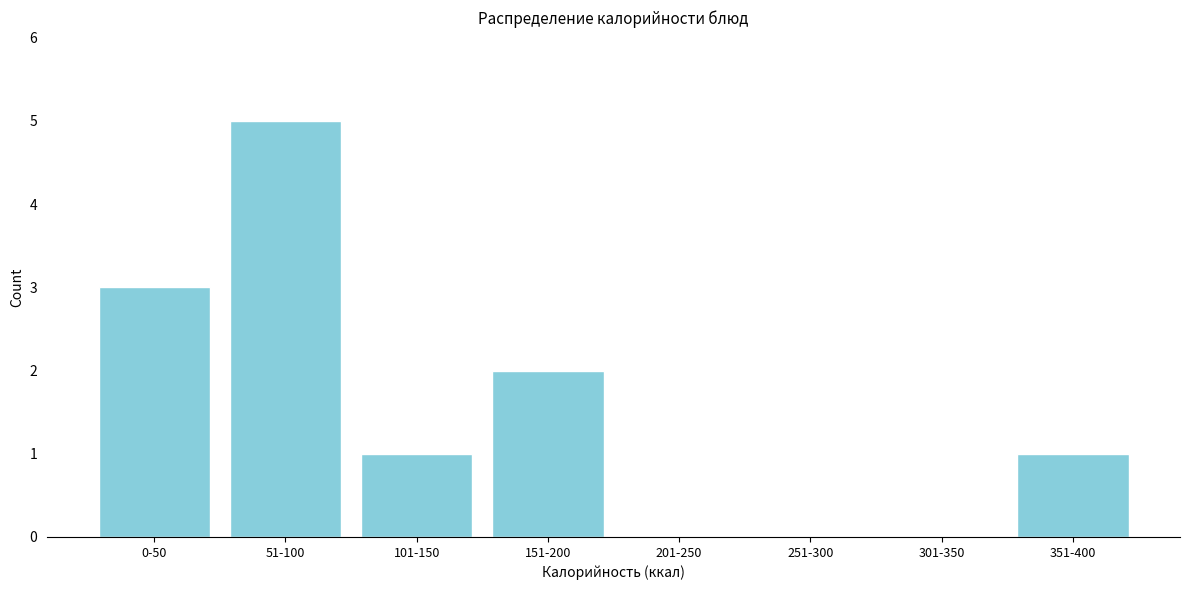

Reading right to left, list all the values displayed in this chart.

351-400=1	301-350=0	251-300=0	201-250=0	151-200=2	101-150=1	51-100=5	0-50=3